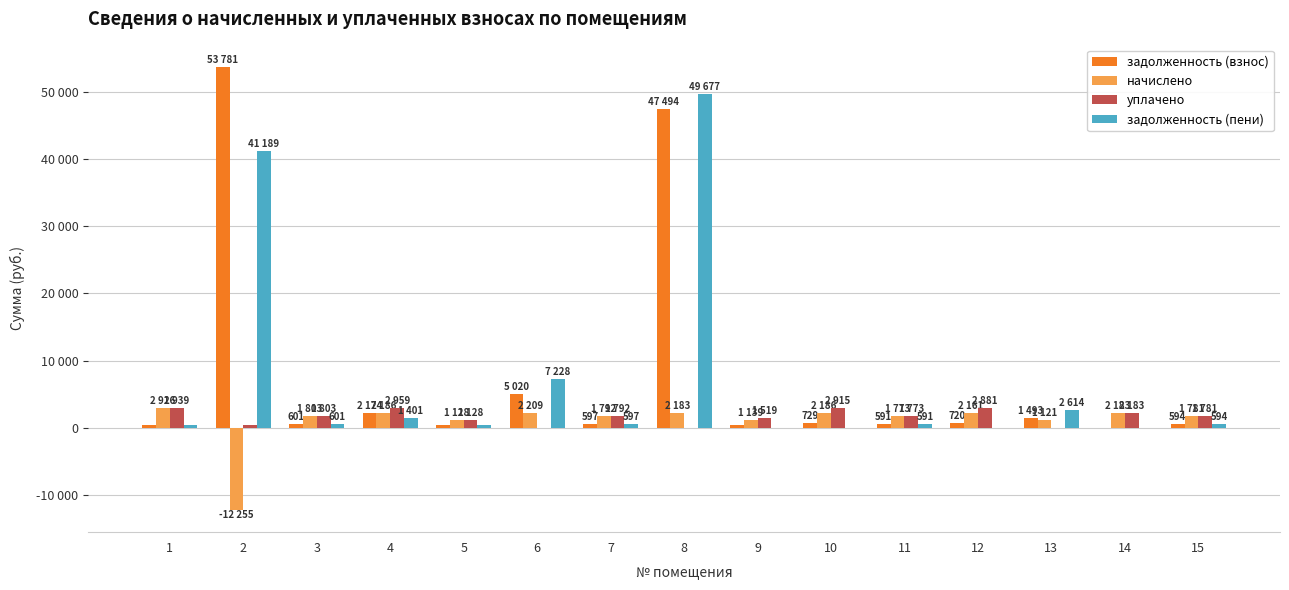

What are all the series names shown in the legend?

задолженность (взнос), начислено, уплачено, задолженность (пени)